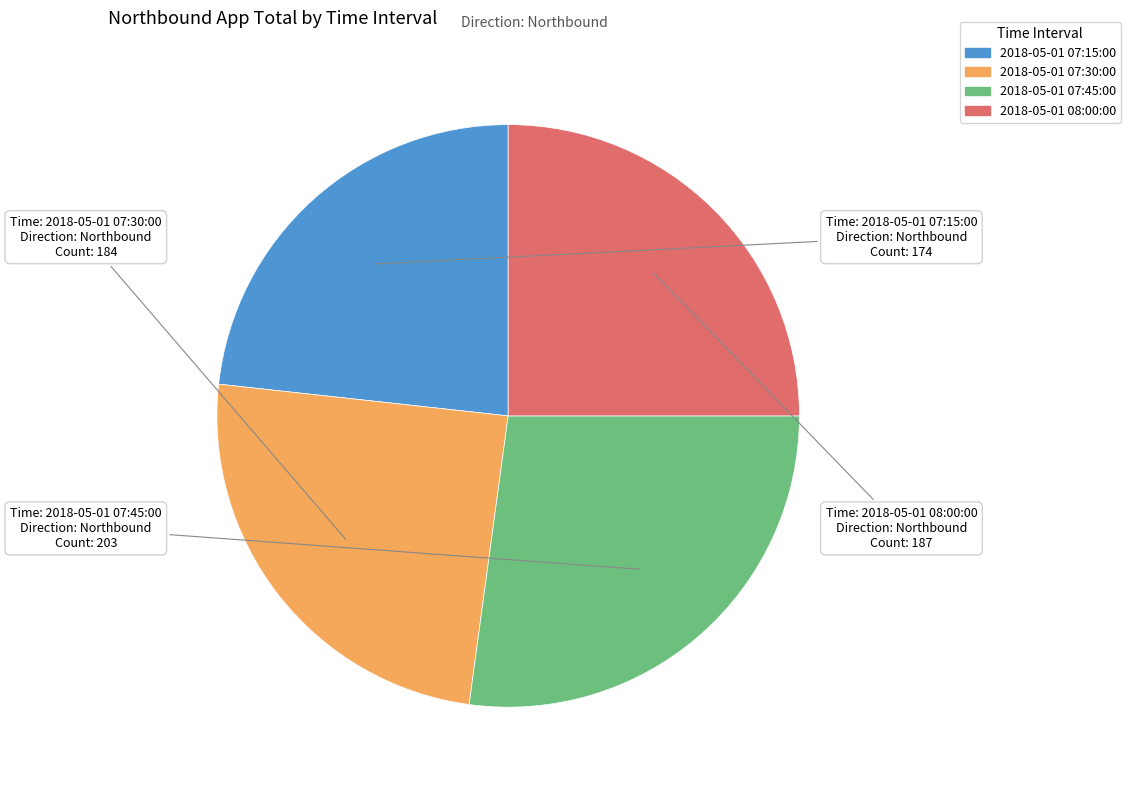

Approximately how many times larger is the value at 2018-05-01 08:00:00 compared to 2018-05-01 07:15:00?

1.1